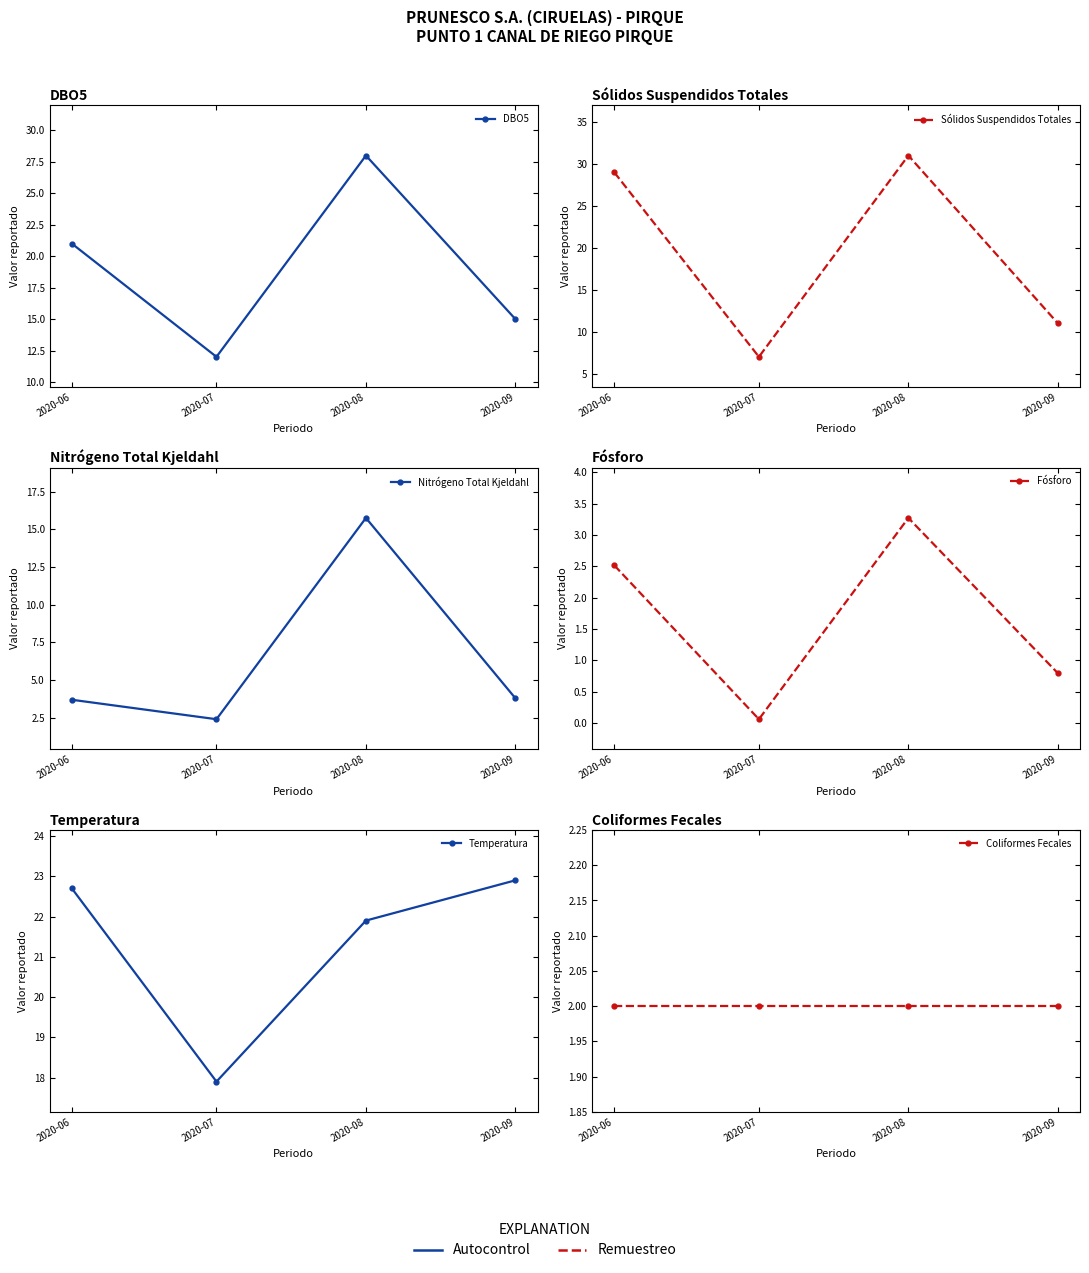

True or false: Coliformes Fecales has more than 0 points higher than both neighbors.

False